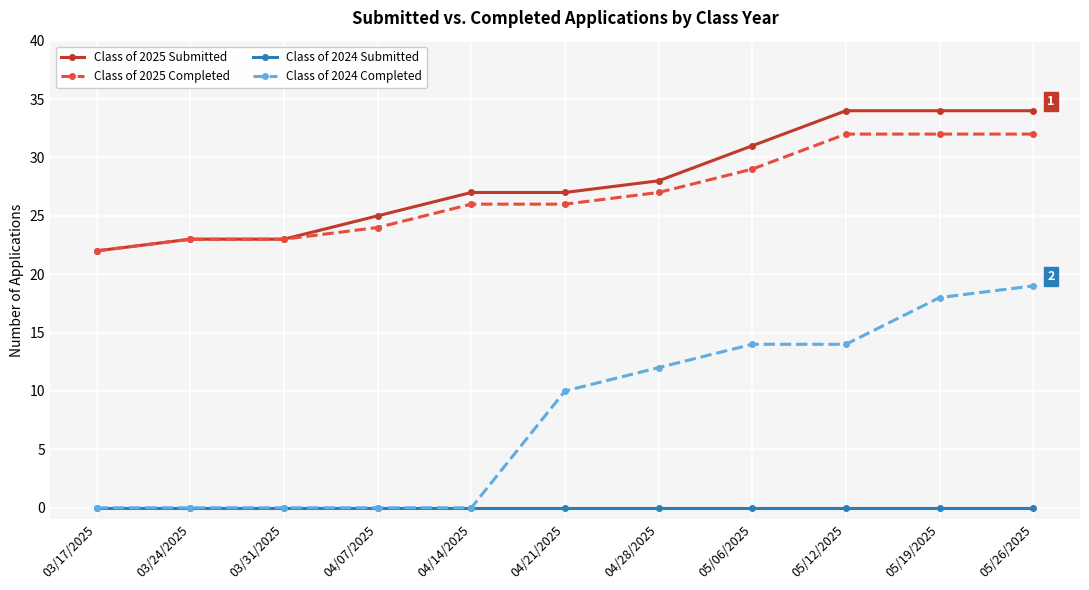

Is it true that Class of 2024 Completed equals 11 at 04/14/2025?

False